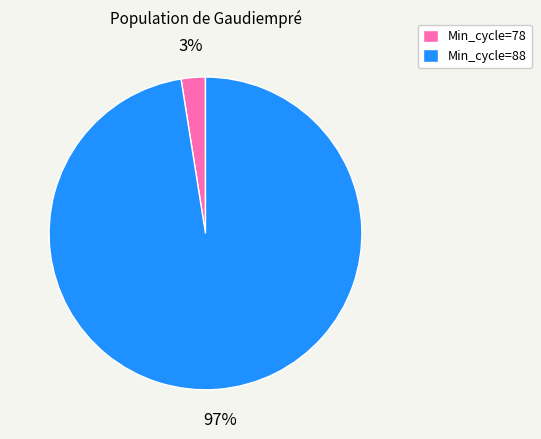

Combined, do Min_cycle=78 and Min_cycle=88 account for over 50%?

Yes